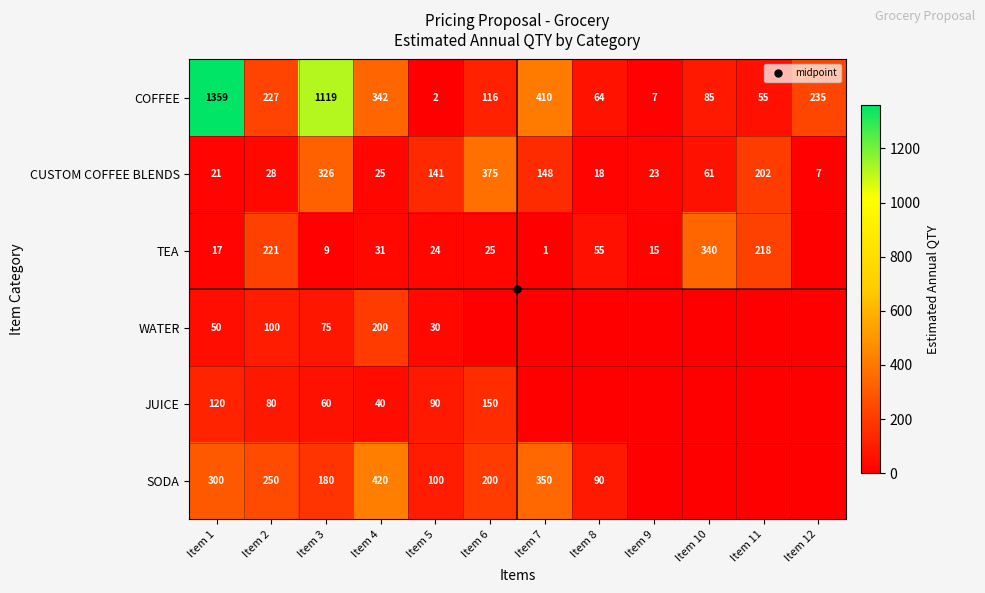

How many data points does each series have?

12